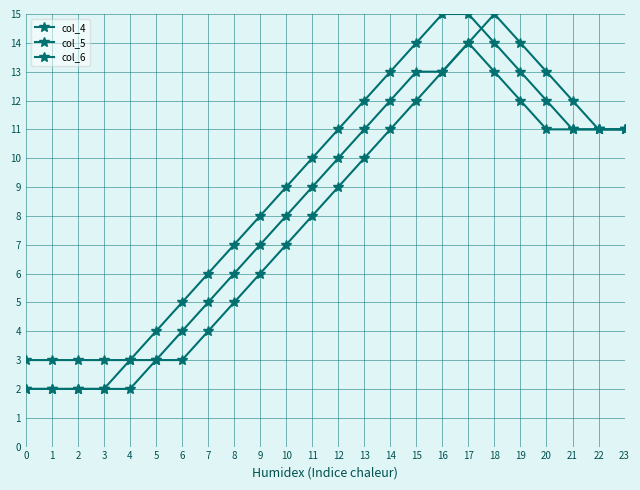

What is the value of the col_4 point at the 19th from the left?

15